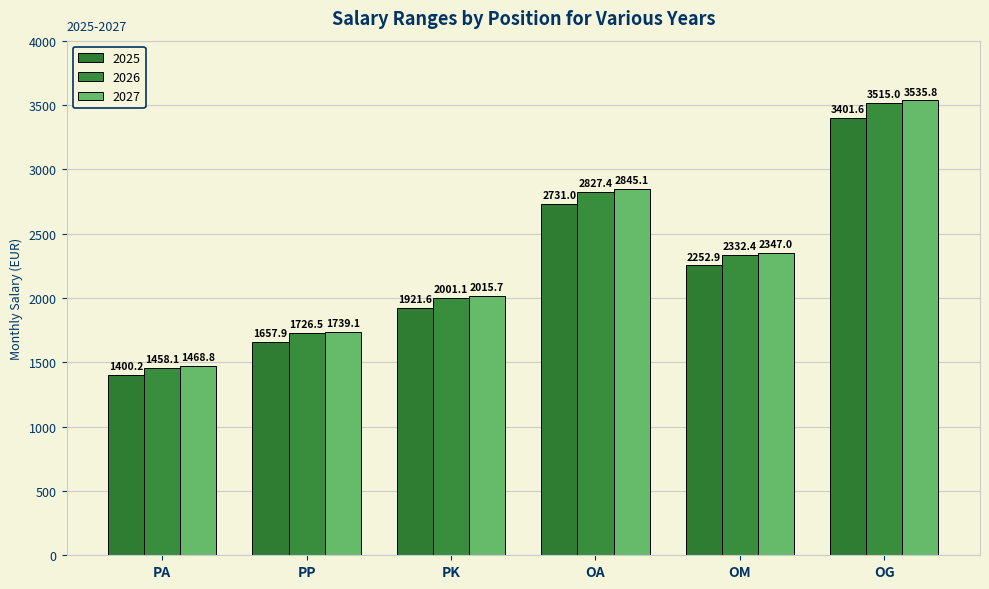

At which category does the chart reach its minimum across all series?

PA